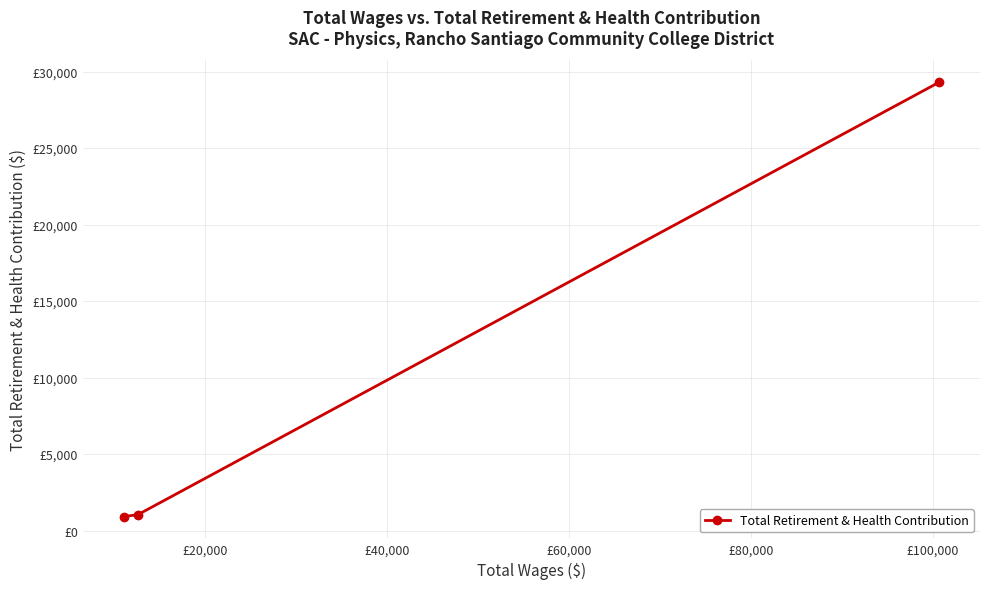

What is the difference between the maximum and second lowest values?

28264